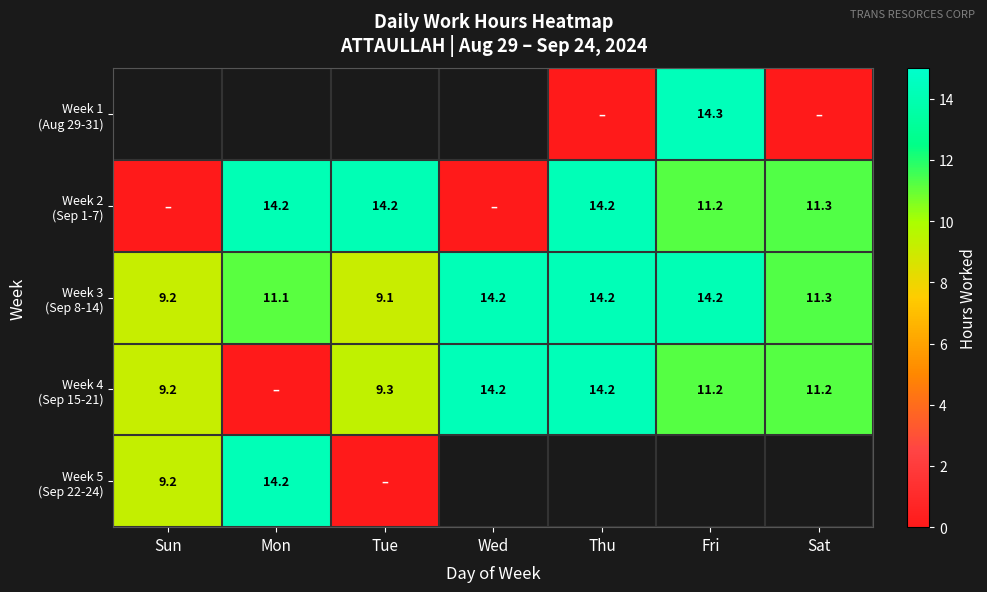

What is the difference between the second highest and minimum values in the Week 2 (Sep 1-7) series?

14.2